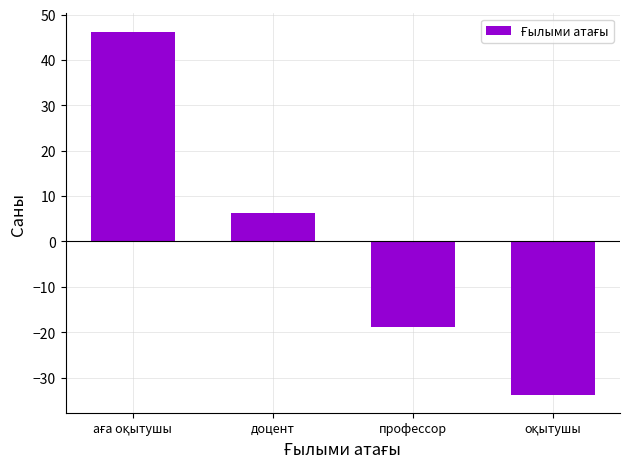

What is the label of the 3rd bar from the right?

доцент